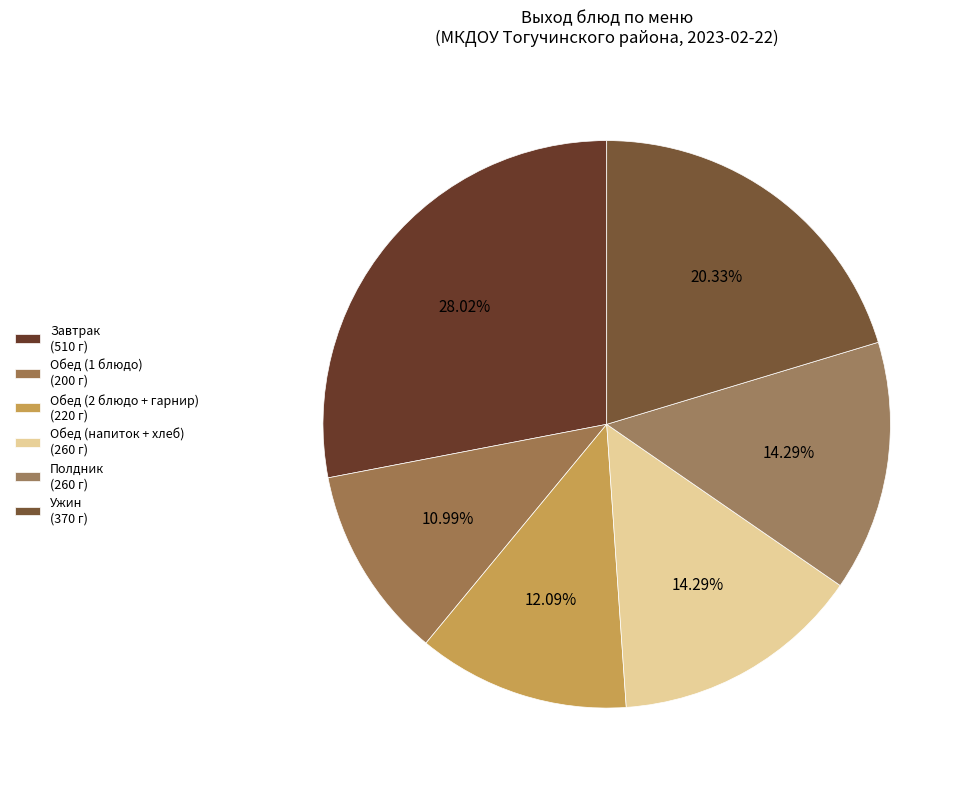

How many slices are in this pie chart?

6